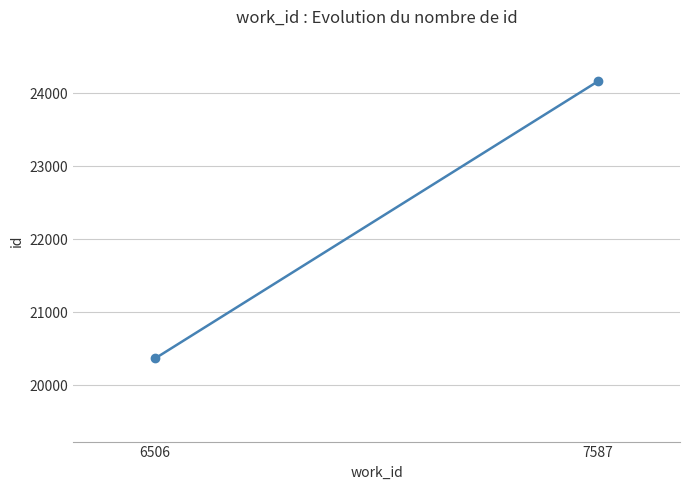

How many lines are shown in the chart?

1